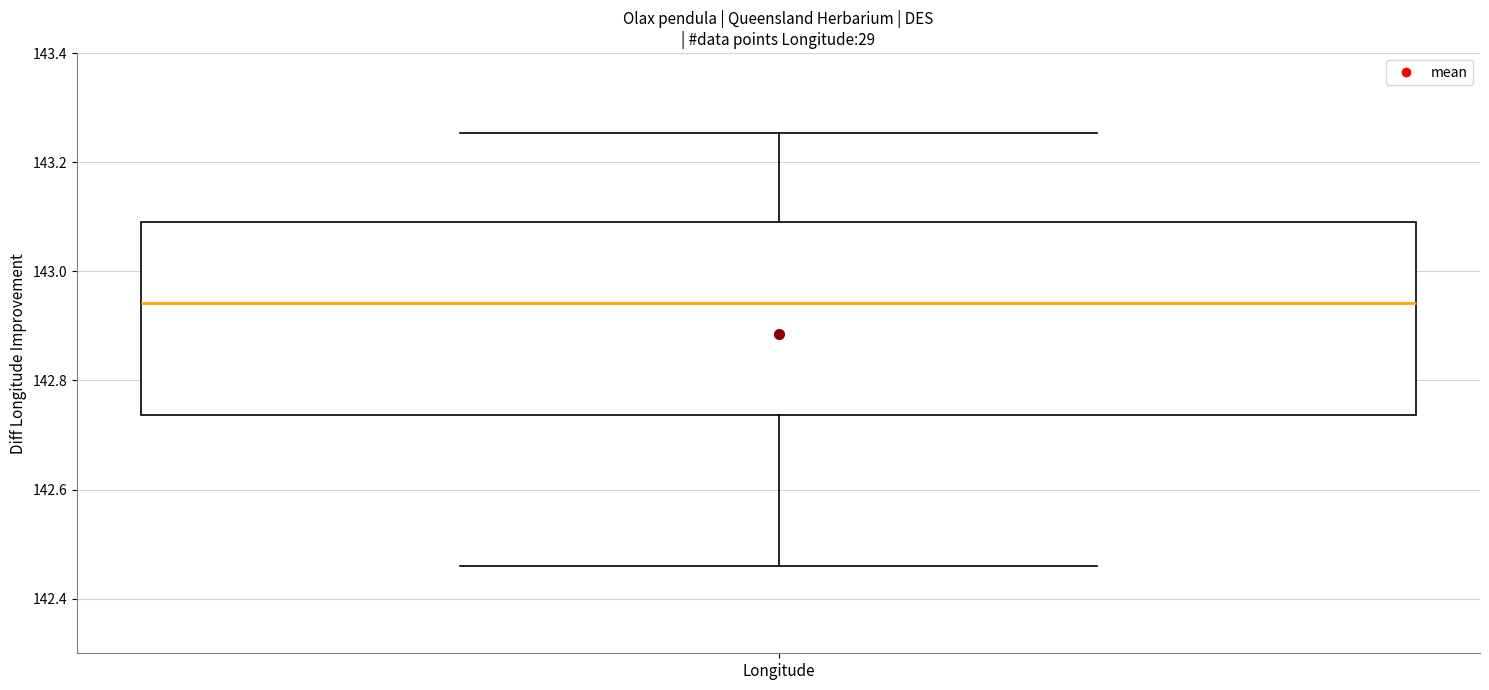

Read this box plot against the y-axis: the position of the median line, the range covered by the box, and the ends of both whiskers. The values are not printed on the chart, so give them approximately, as read against the axis.

median 142.94, box 142.74 to 143.10, whiskers 142.46 to 143.26